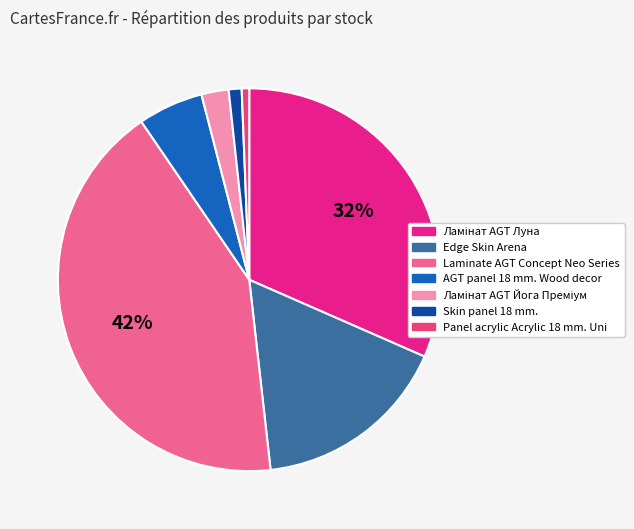

Which has a higher value, Panel acrylic Acrylic 18 mm. Uni or Ламінат AGT Йога Преміум?

Ламінат AGT Йога Преміум